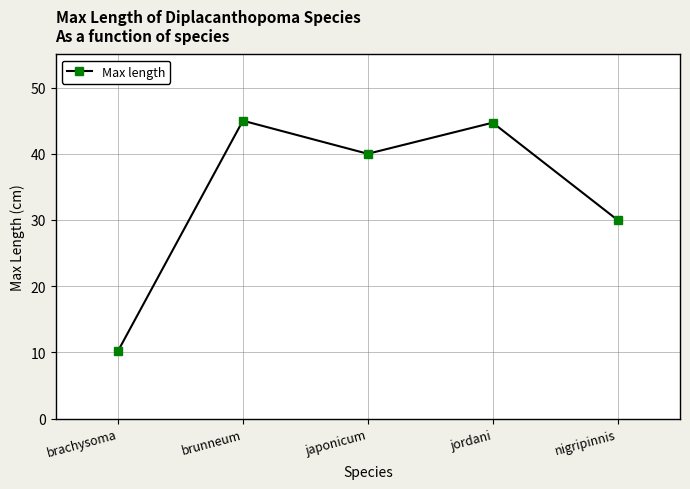

What is the ratio of the value at brunneum to the value at brachysoma?

4.4